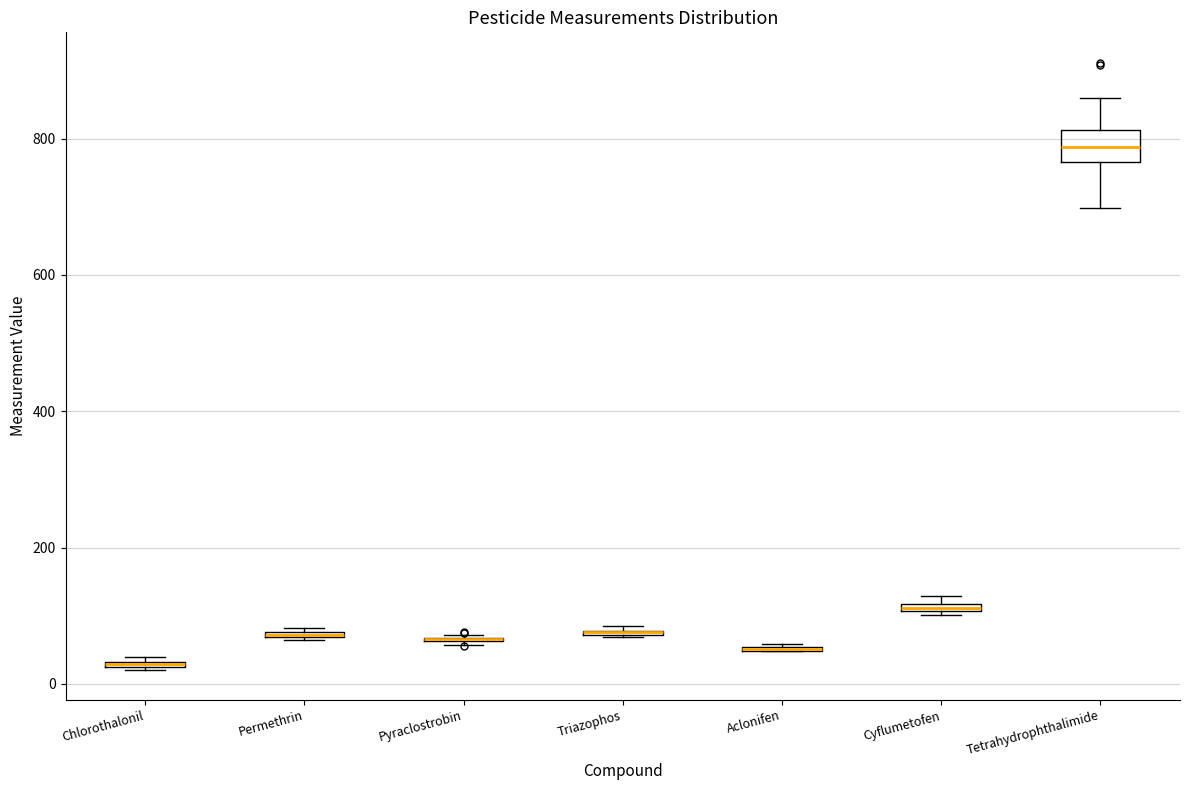

Where is the lower edge of the box for Chlorothalonil on the y-axis? The values are not printed on the chart, so give them approximately, as read against the axis.

20